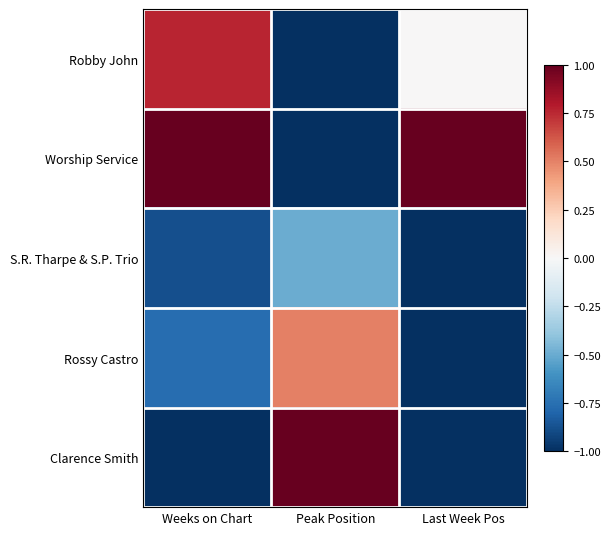

Which has a higher value, Weeks on Chart or Peak Position?

Weeks on Chart